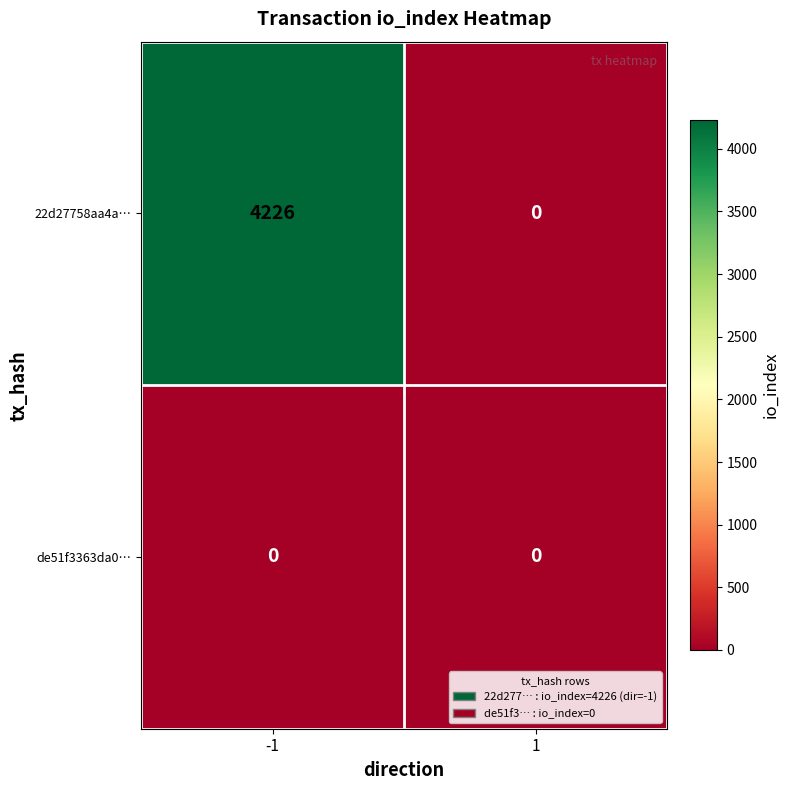

What is the difference between the maximum and minimum values in the 22d27758aa4a… series?

4226